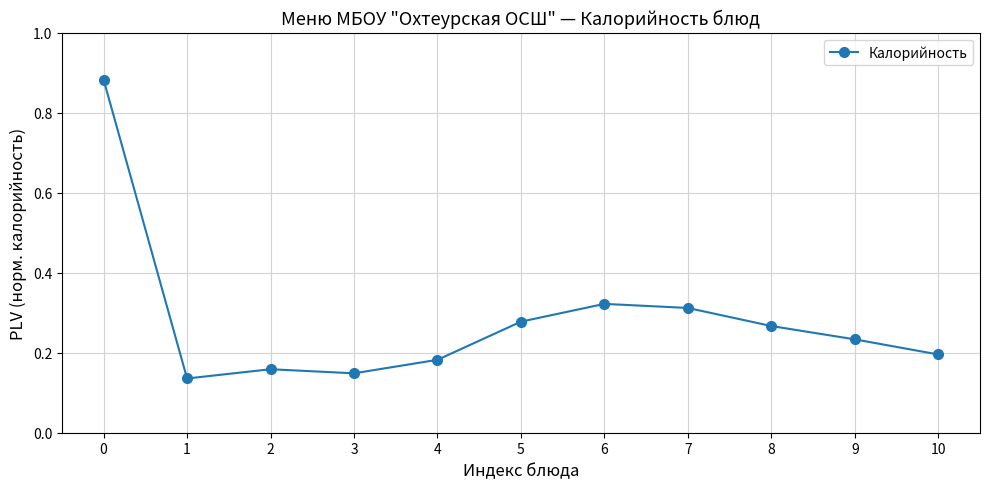

The value at 1 is 0.0. True or false?

False